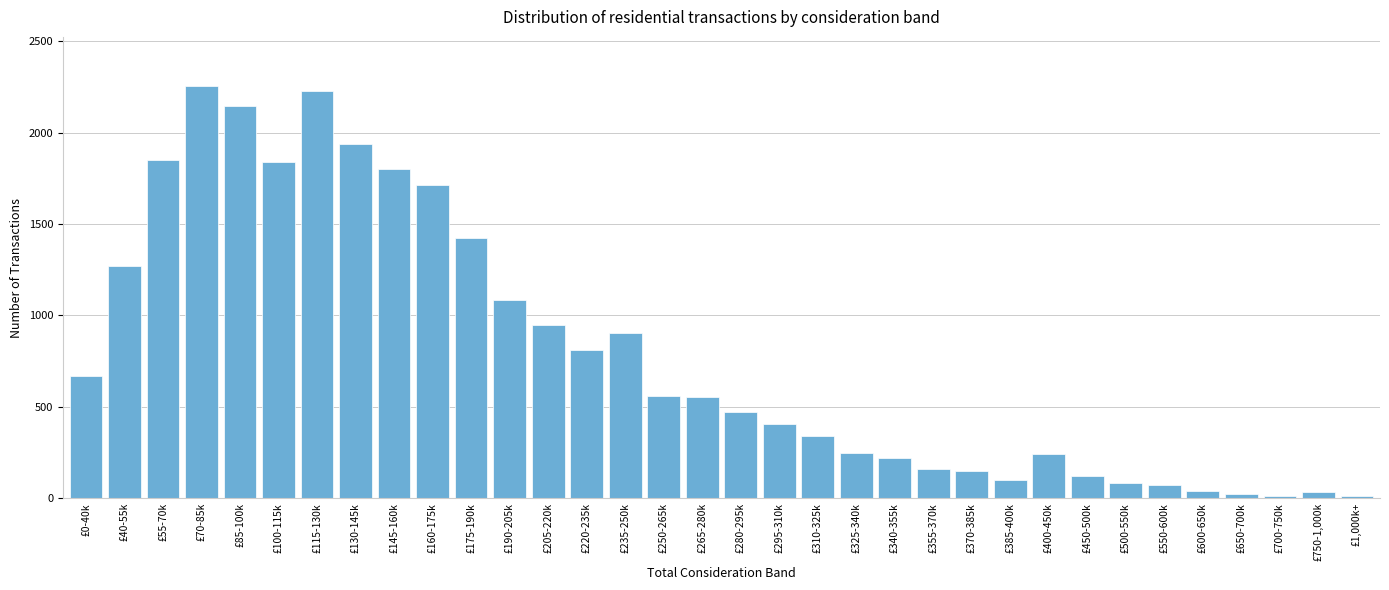

What is the greatest value displayed?

2253